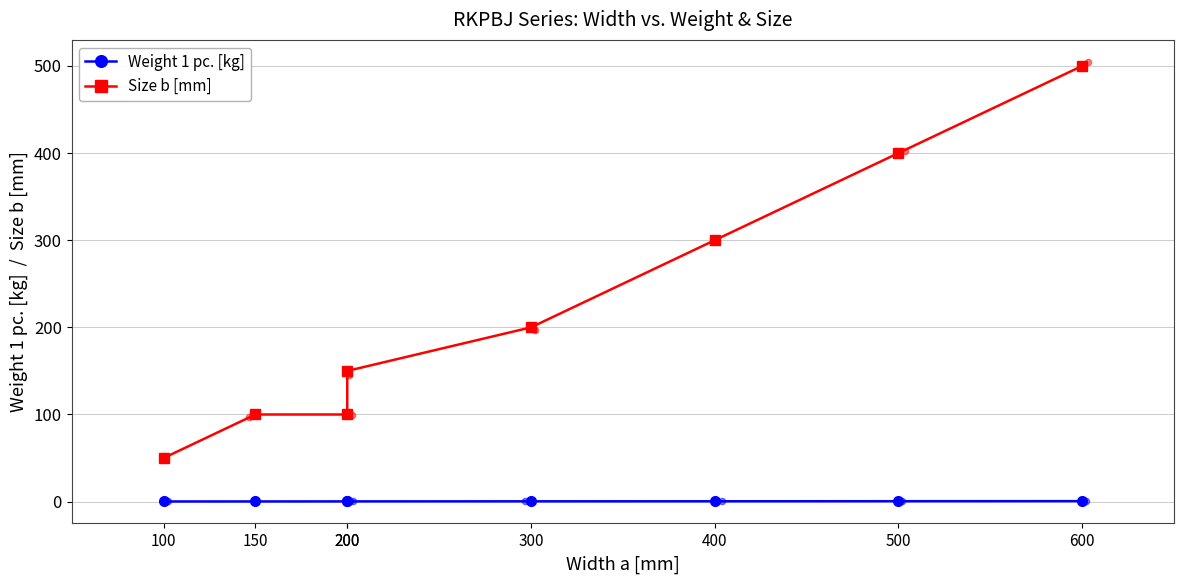

Which series contains the highest Y value?

Size b [mm]